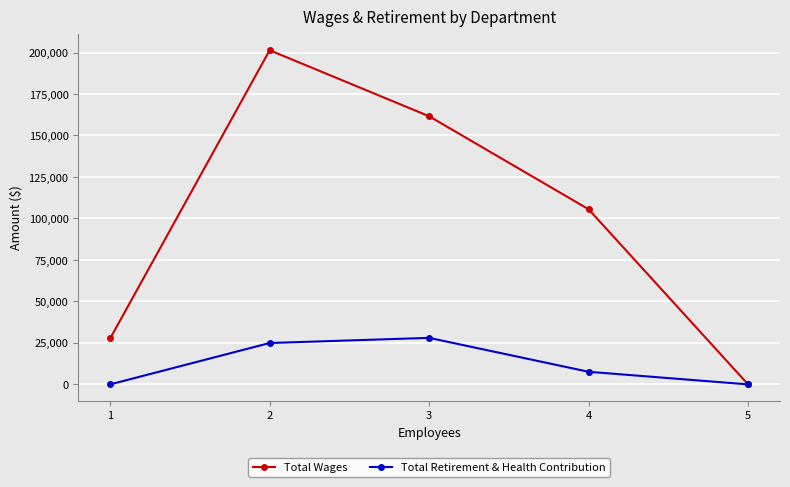

Rank the series at 2 from highest to lowest value.

Total Wages, Total Retirement & Health Contribution